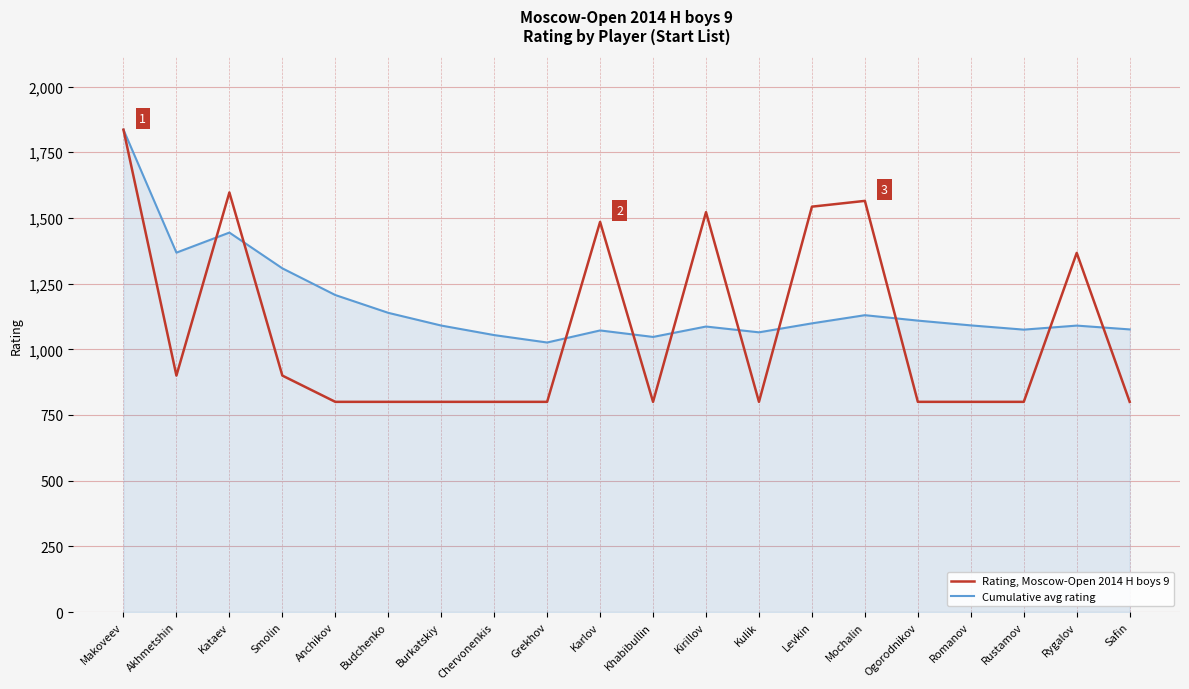

What is the spread (max minus min) of values at Kulik?

264.6